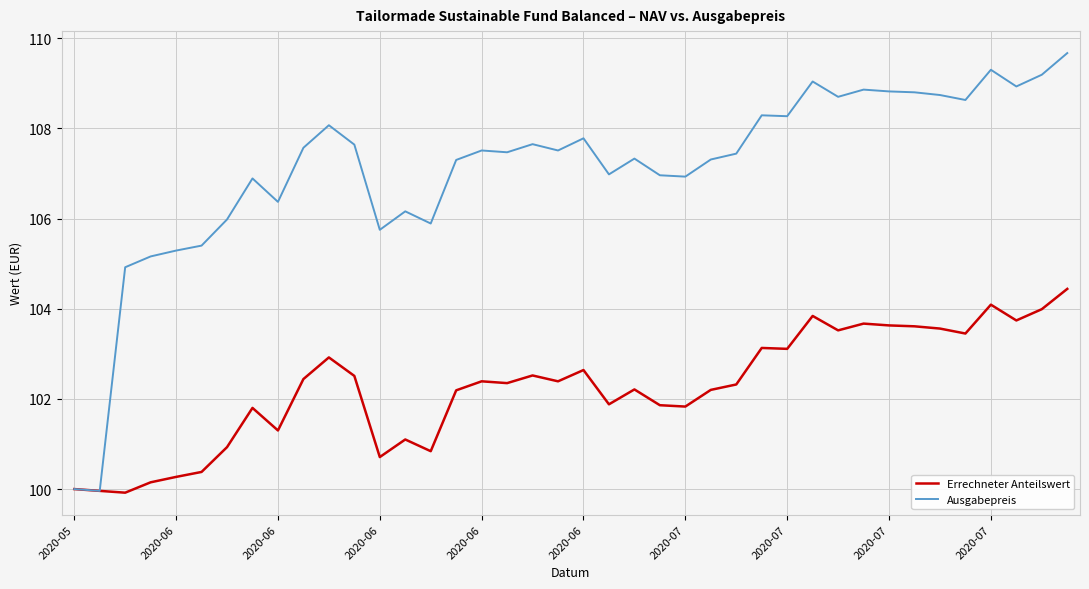

List the series in order of their overall mean, lowest first.

Errechneter Anteilswert, Ausgabepreis